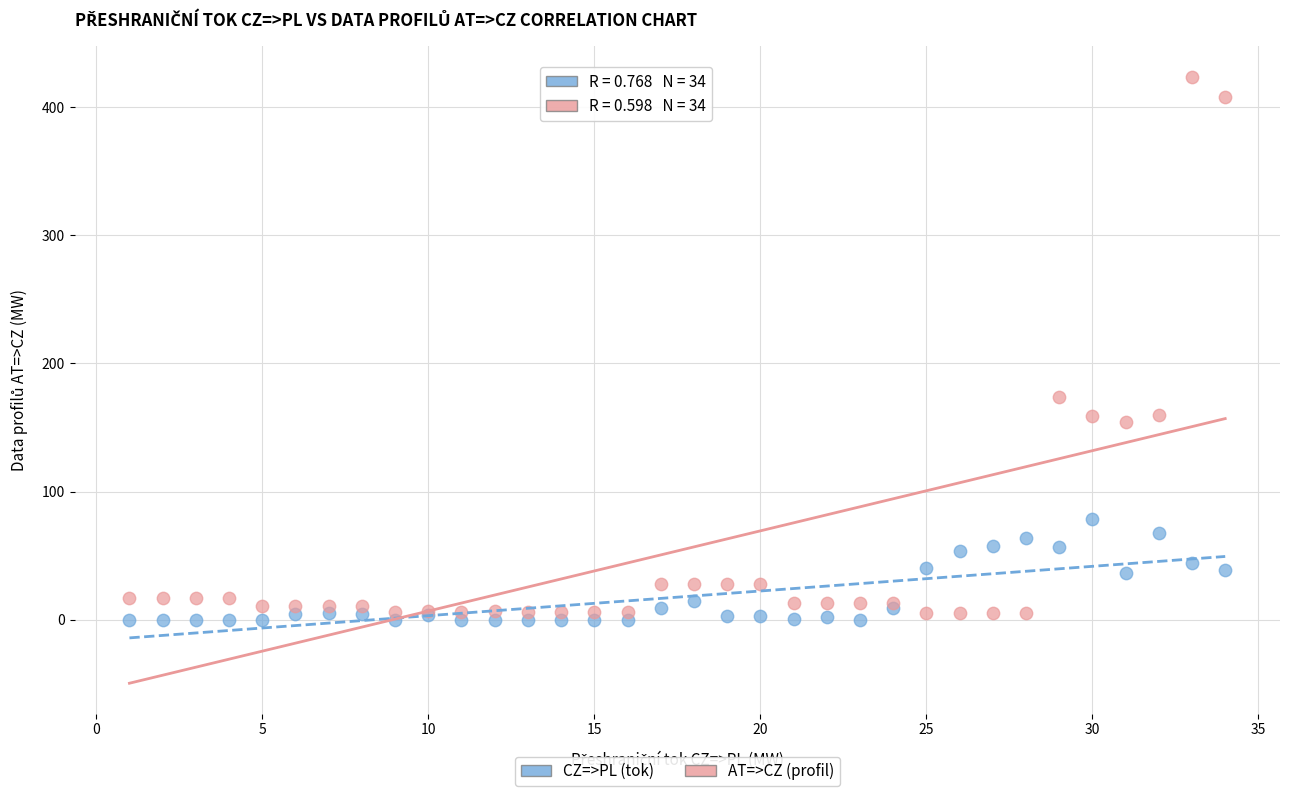

Which series has the widest spread of Y values?

AT=>CZ (profil)